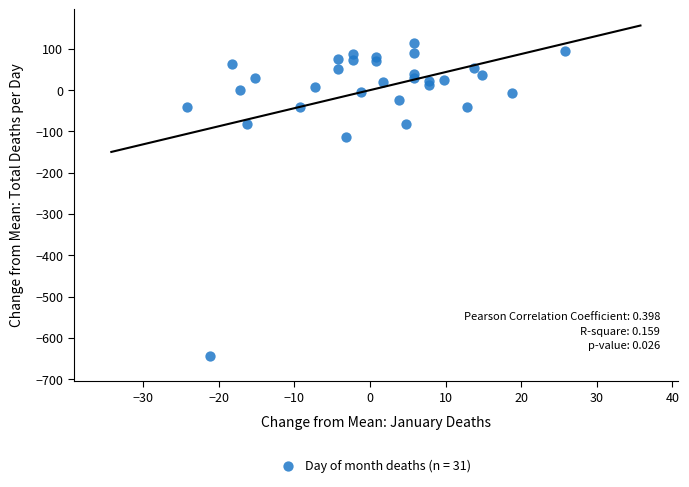

What is the range of Y values (max minus min)?

759.0